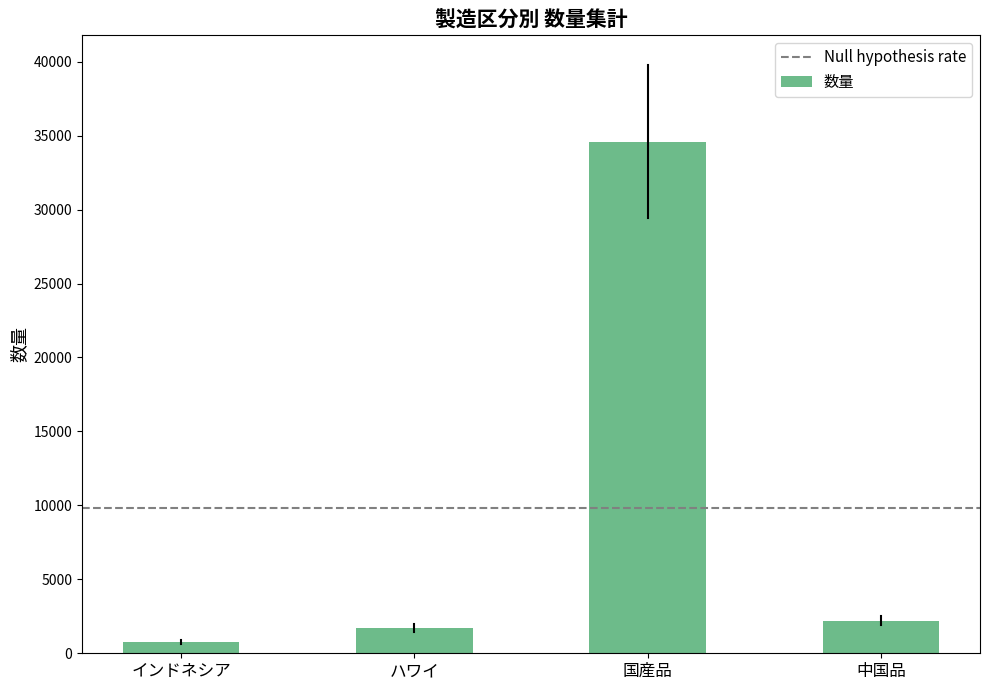

What is the change in value from ハワイ to 国産品?

+32895